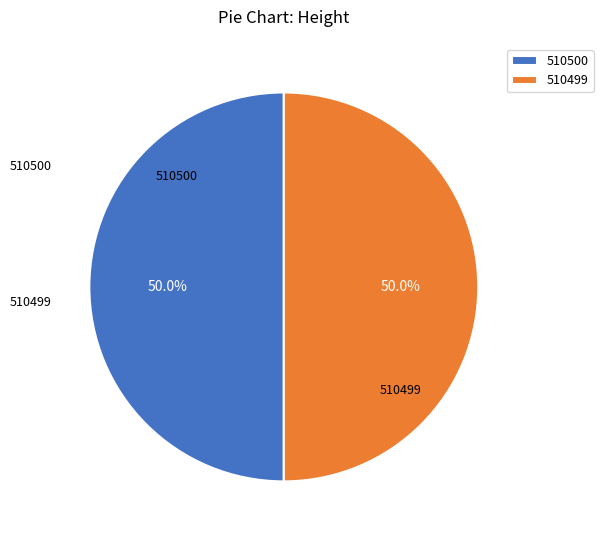

What percentage is the 510500 slice, to the nearest percent?

50%